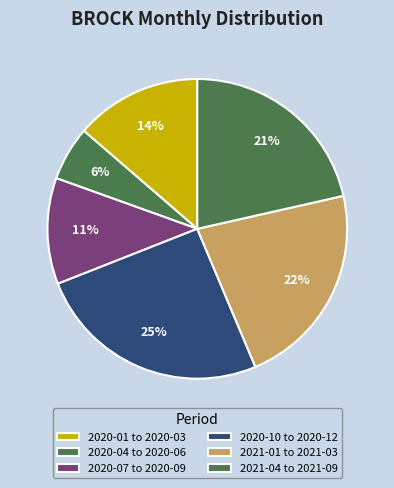

How many segments does this pie chart have?

6